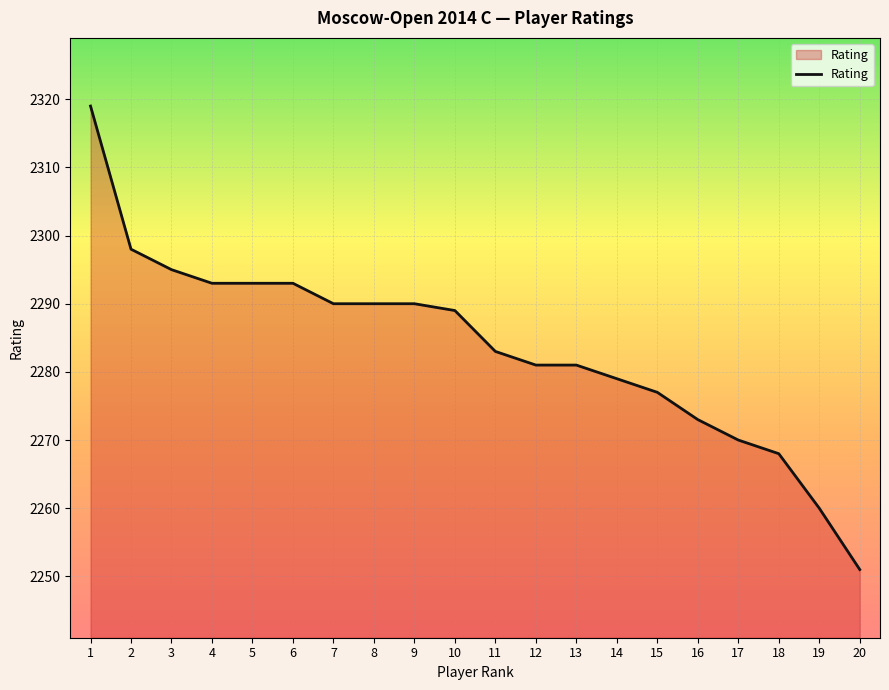

Approximately how many times larger is the value at 13 compared to 11?

1.0